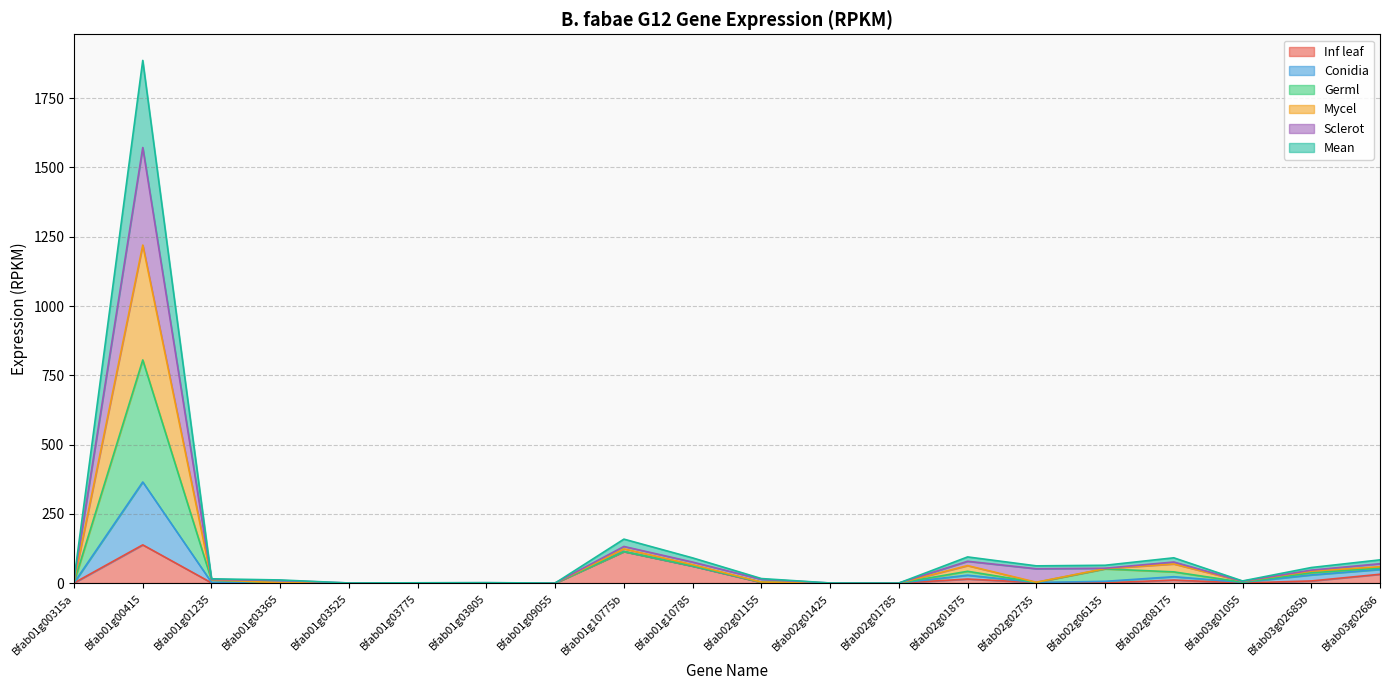

At which category is the sum across all series the highest?

Bfab01g00415